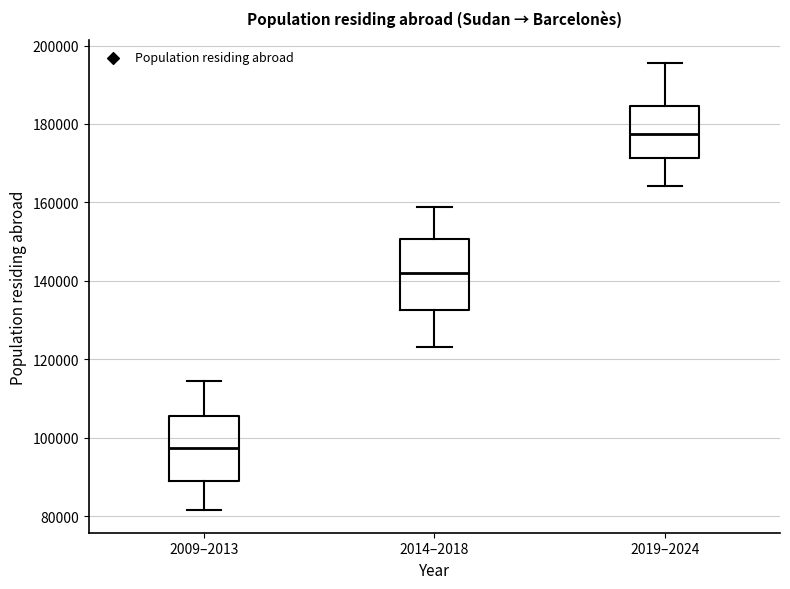

Reading left to right, transcribe this box plot: for each box, give where its median line is, the range the box spans, and where its two whiskers end, as read against the y-axis. The values are not printed on the chart, so give them approximately, as read against the axis.

2009–2013: median 98000, box 88000 to 106000, whiskers 82000 to 114000
2014–2018: median 142000, box 132000 to 150000, whiskers 124000 to 158000
2019–2024: median 178000, box 172000 to 184000, whiskers 164000 to 196000